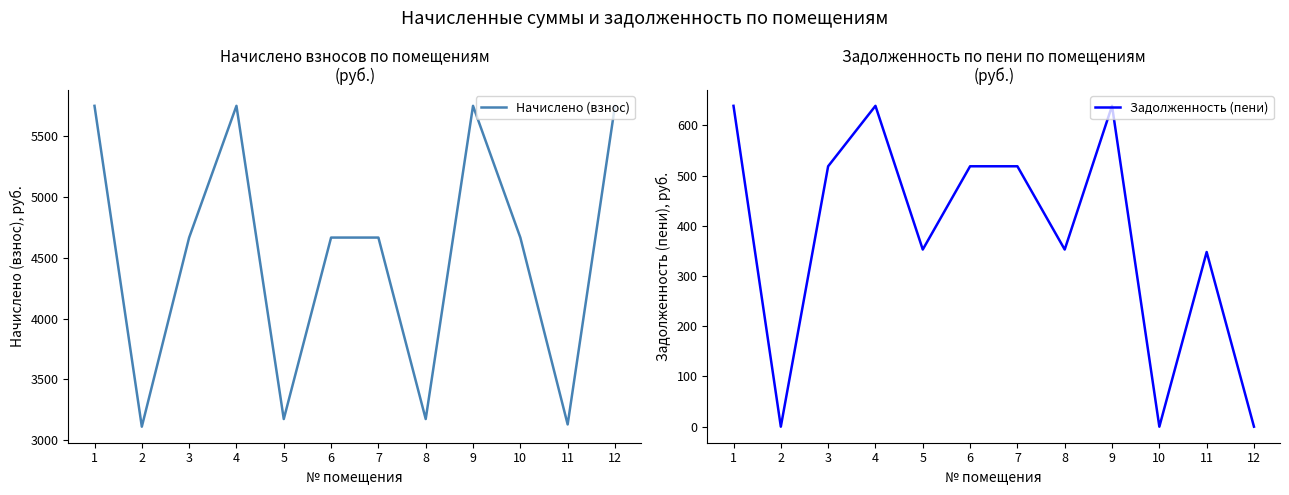

In Задолженность (пени), how many points are higher than both neighbors (excluding endpoints)?

3